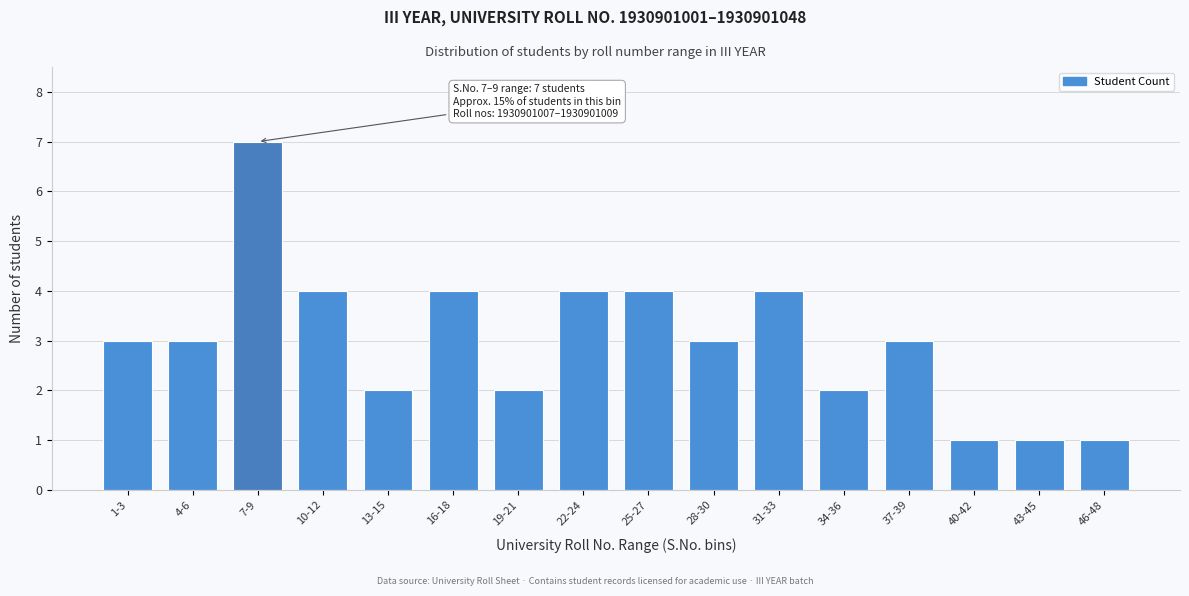

Reading right to left, list all the values displayed in this chart.

46-48=1	43-45=1	40-42=1	37-39=3	34-36=2	31-33=4	28-30=3	25-27=4	22-24=4	19-21=2	16-18=4	13-15=2	10-12=4	7-9=7	4-6=3	1-3=3